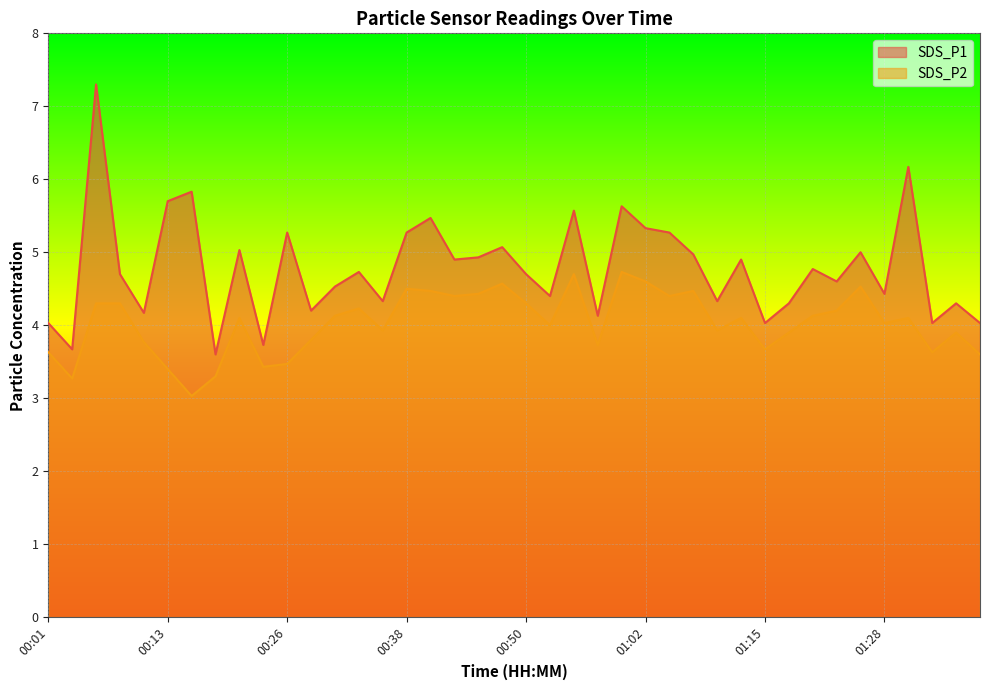

True or false: SDS_P2 and SDS_P1 cross at least once.

False